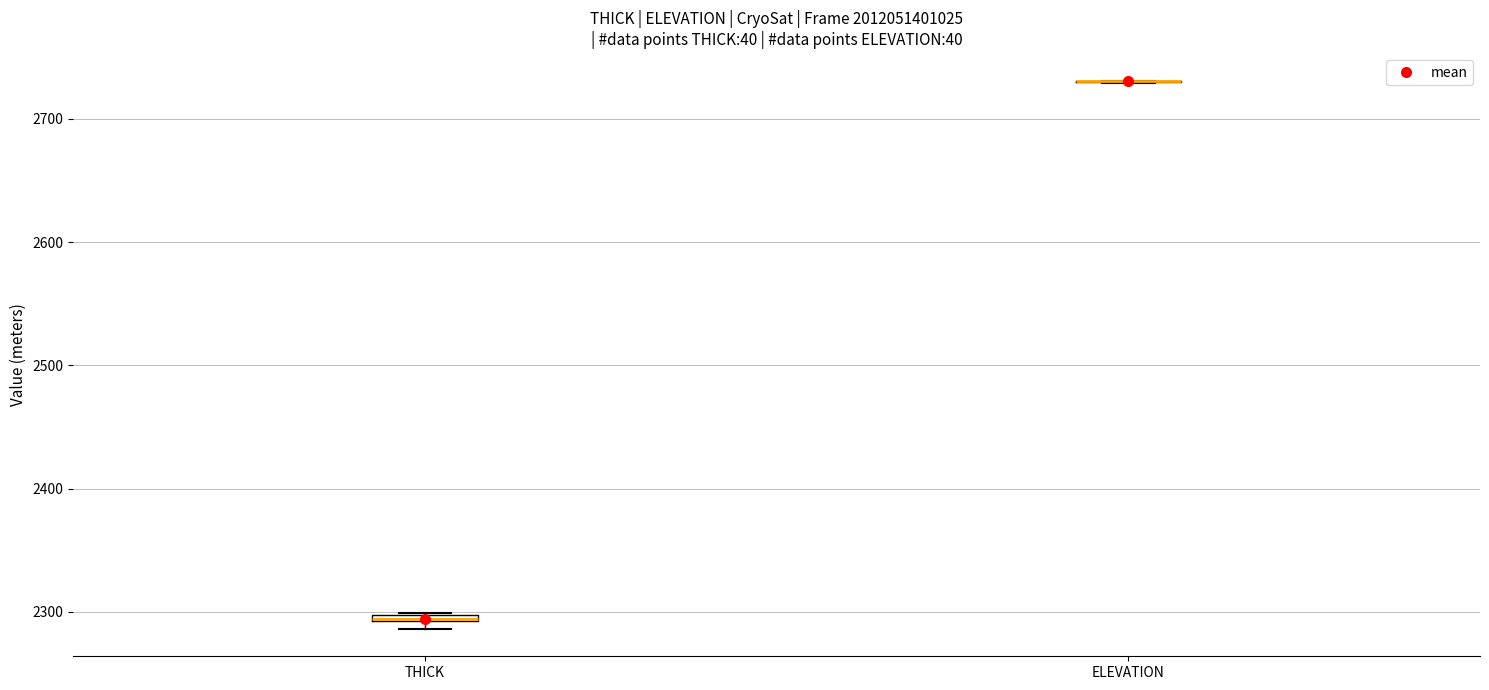

Where is the upper edge of the box for THICK on the y-axis? The values are not printed on the chart, so give them approximately, as read against the axis.

2300